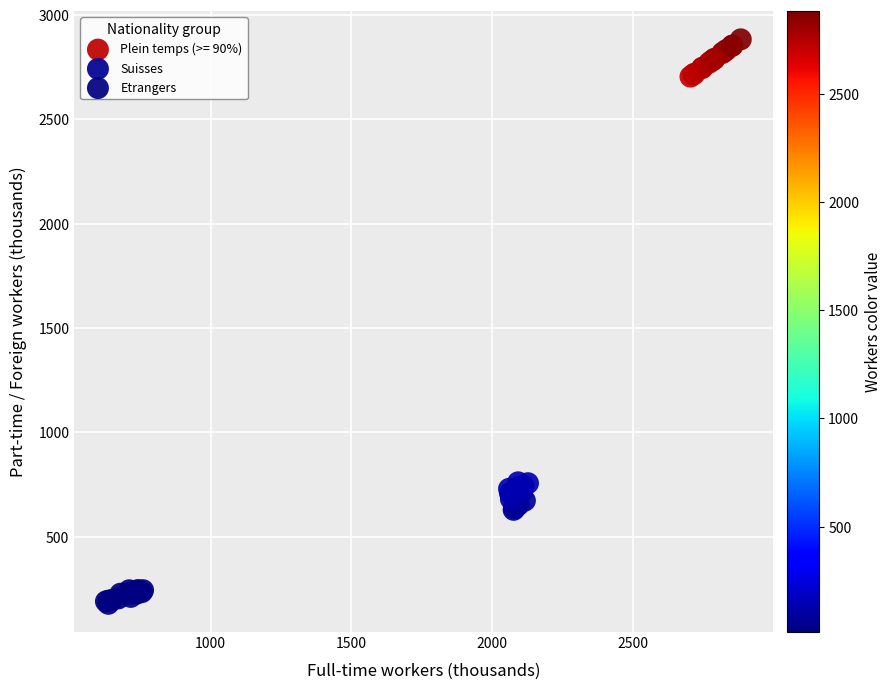

Which series reaches the minimum Y coordinate?

Etrangers